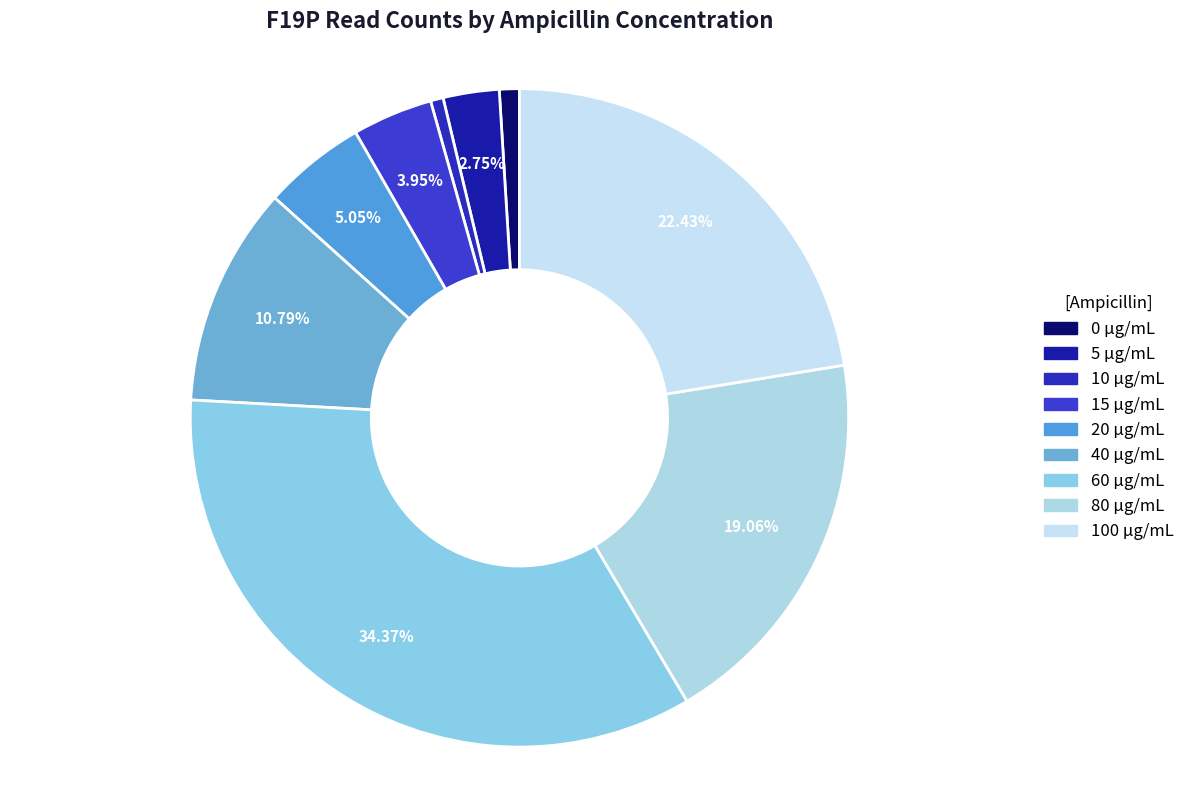

Which category has the smallest portion of the pie?

10